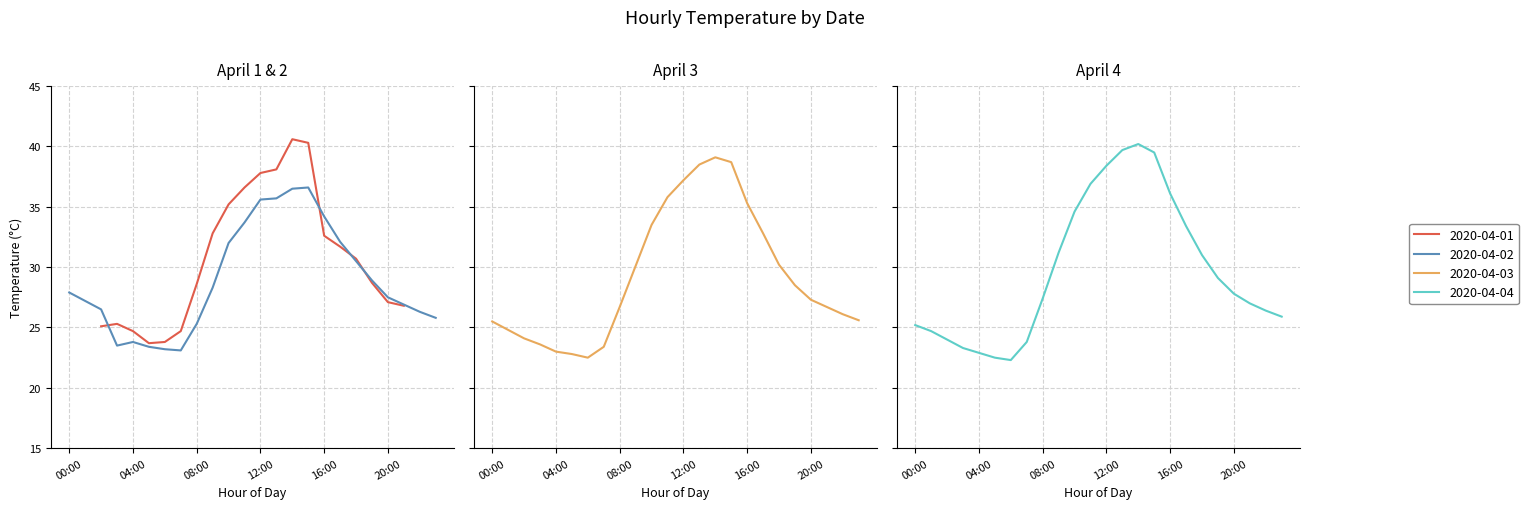

True or false: 2020-04-02 has a value of 63.1 at 13:00.

False